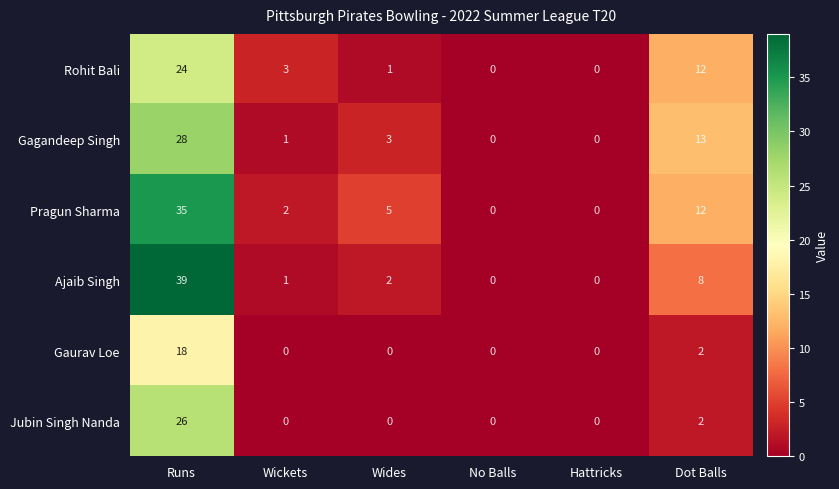

At which label is Pragun Sharma closest to 17?

Dot Balls